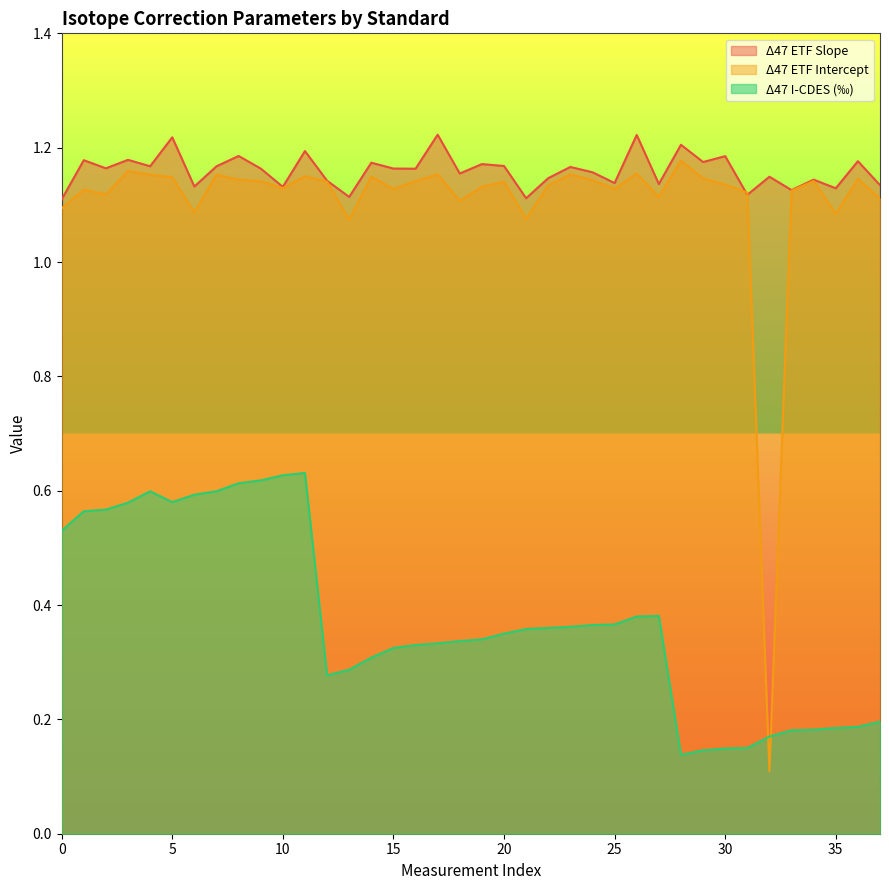

In Δ47 ETF Intercept, how many points are lower than both neighbors (excluding endpoints)?

11